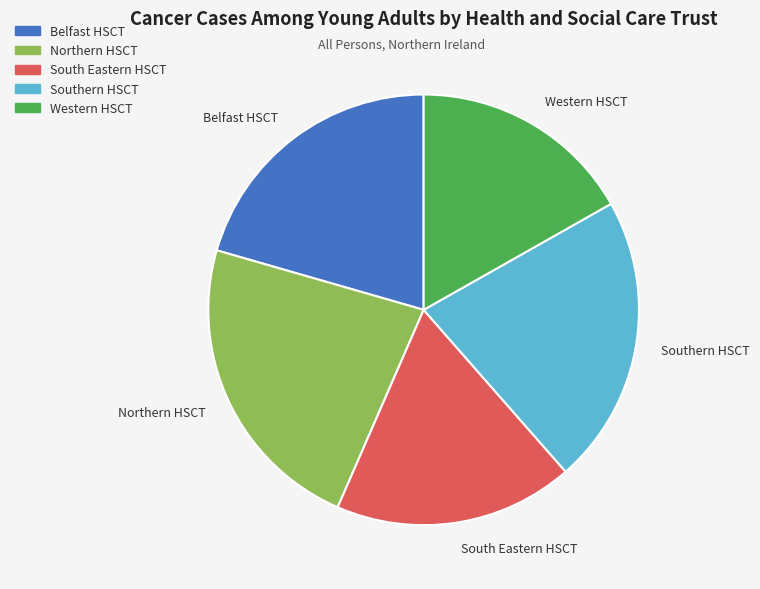

How many segments does this pie chart have?

5